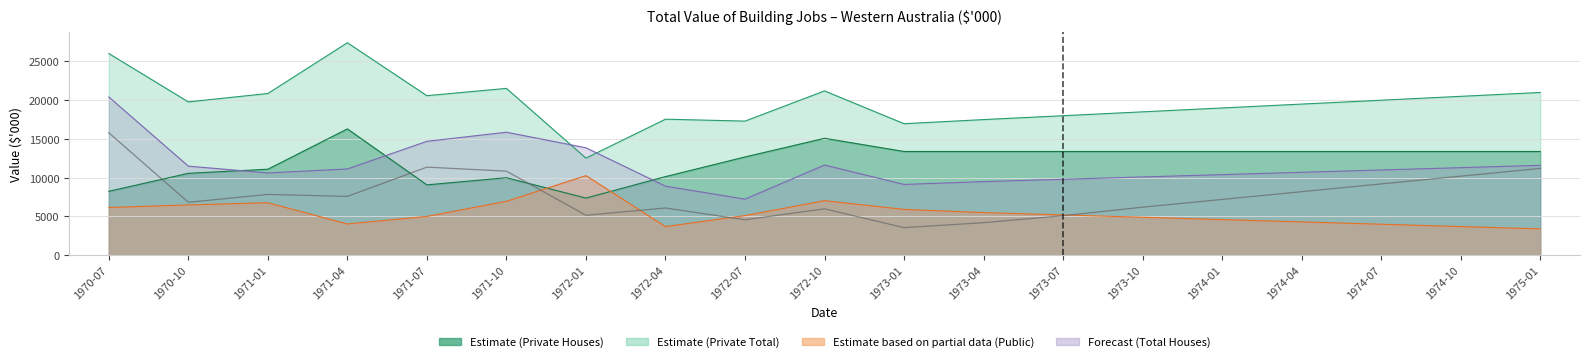

The chart shows a value of 9232 at 1973-10. True or false?

False